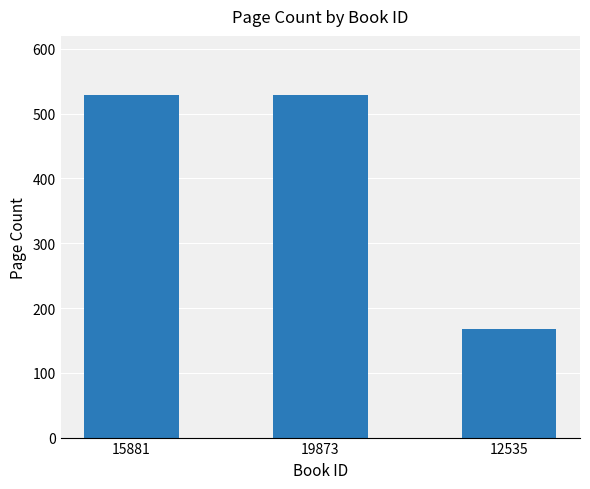

What position from the right is 12535?

1